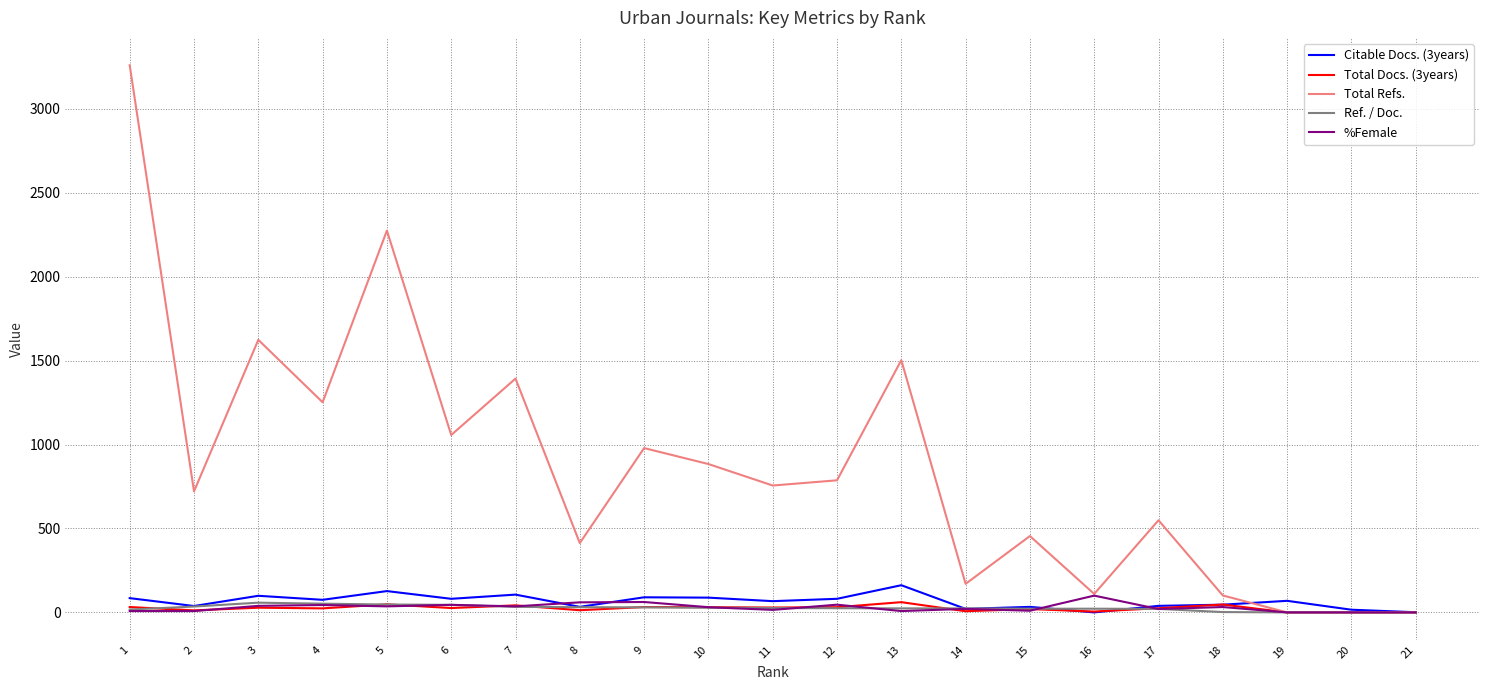

Which series has the widest spread of values?

Total Refs.